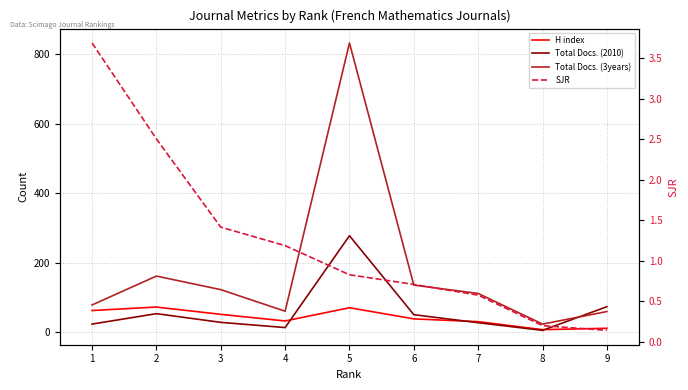

True or false: Total Docs. (3years) and Total Docs. (2010) intersect in this chart.

True